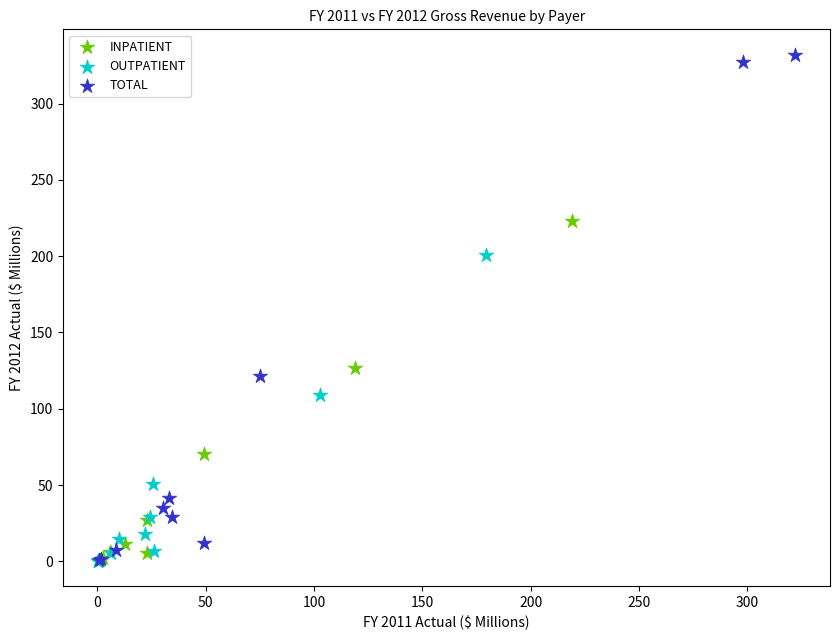

Which series has the largest Y range (max minus min)?

TOTAL